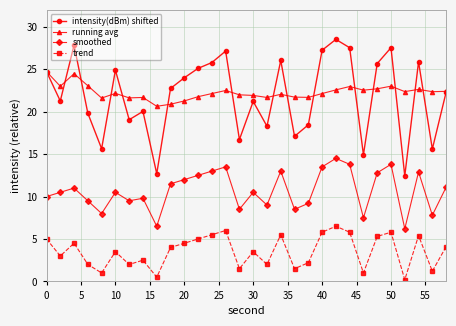

What is the difference between the maximum and second lowest values in the trend series?

6.0